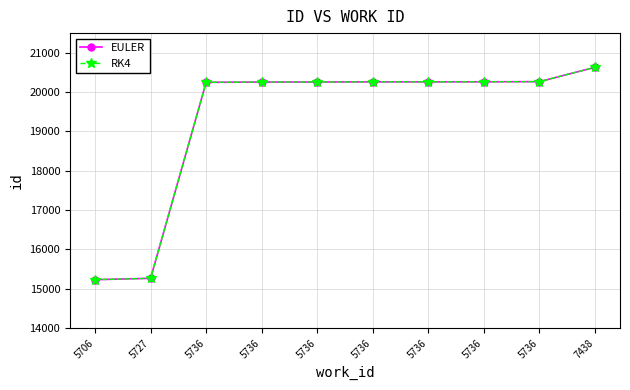

What is the average value of the EULER series?

19294